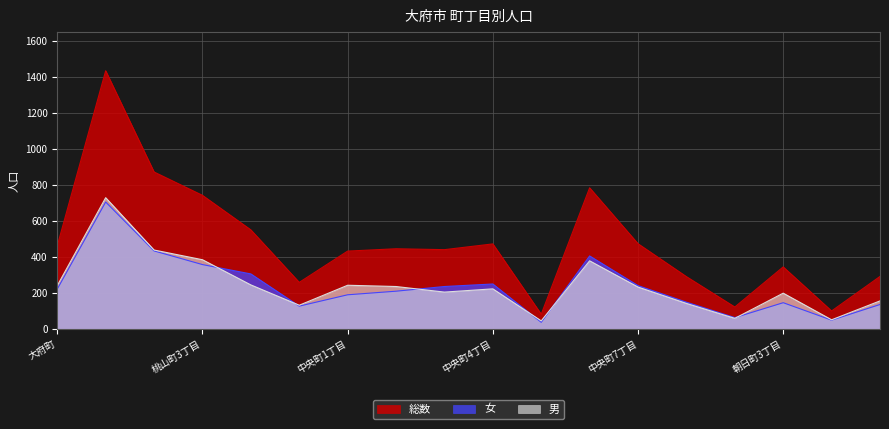

At how many categories does at least one series exceed 616?

4